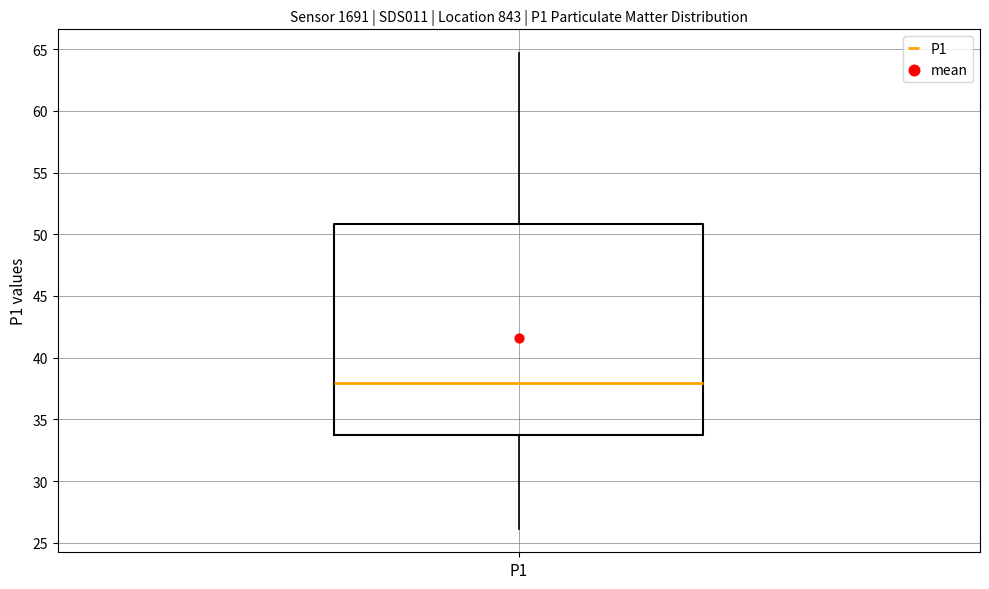

Where is the upper edge of the box for P1 on the y-axis? The values are not printed on the chart, so give them approximately, as read against the axis.

51.0